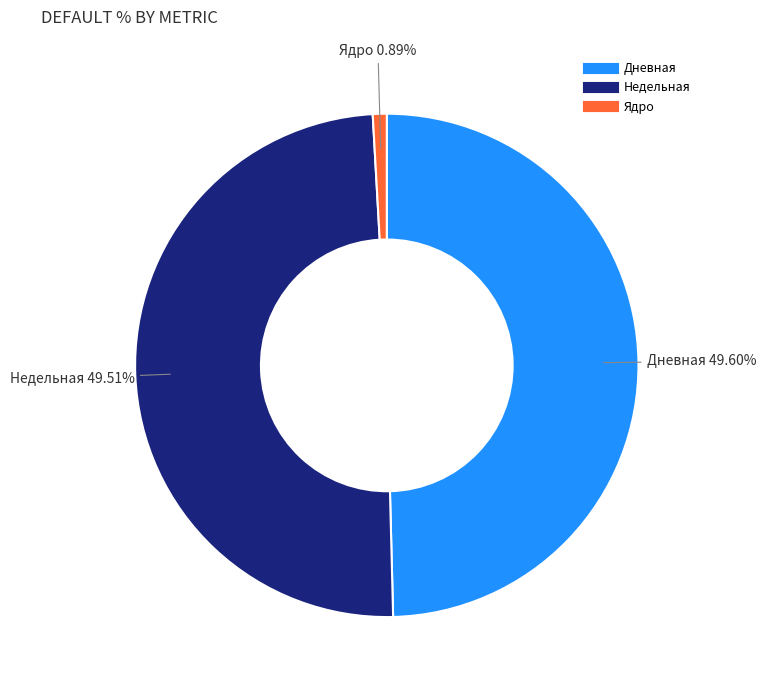

Between Ядро and Недельная, which is larger?

Недельная